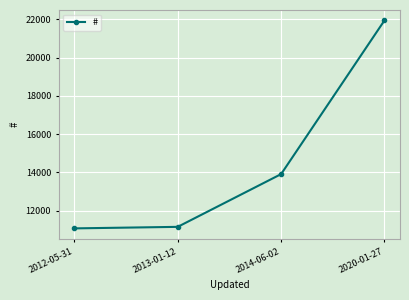

How many lines are shown in the chart?

1